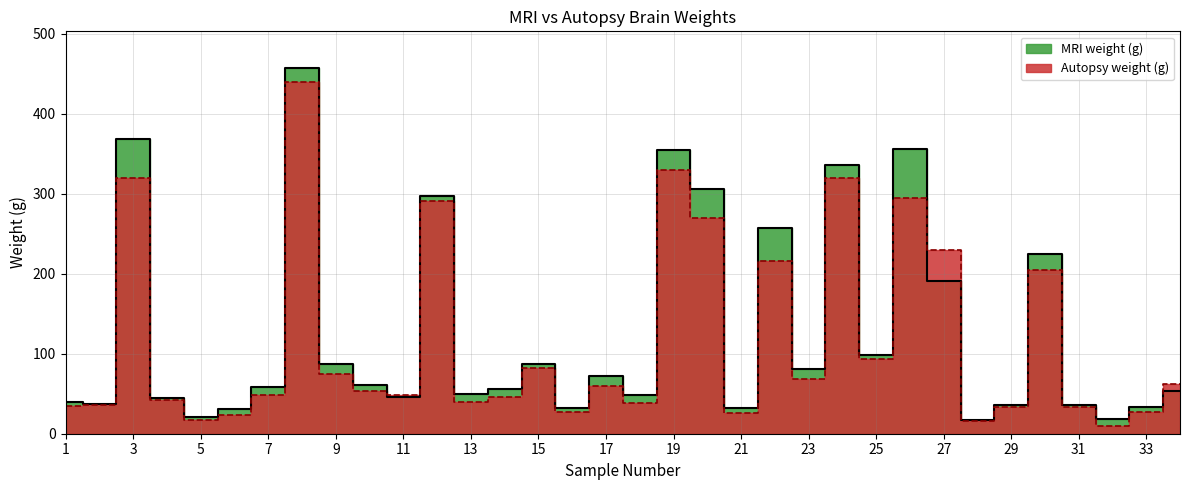

Reading left to right, transcribe all the data shown in this chart.

MRI weight (g): 39.8	37.5	368.1	44.5	20.4	30.7	57.9	457.0	86.8	60.5	45.6	296.7	49.2	56.1	87.3	32.7	71.6	47.9	354.4	306.1	32.2	256.8	81.1	336.3	98.9	356.0	191.1	16.6	35.9	224.1	36.1	18.8	32.8	53.2
Autopsy weight (g): 34.3	36.0	320.0	41.9	16.8	23.5	48.8	440.0	74.0	53.2	48.8	291.0	39.7	46.0	82.0	26.9	60.0	39.0	330.0	270.0	26.0	216.0	68.9	320.0	93.8	295.0	230.0	15.4	33.3	205.0	33.0	10.0	27.2	61.6